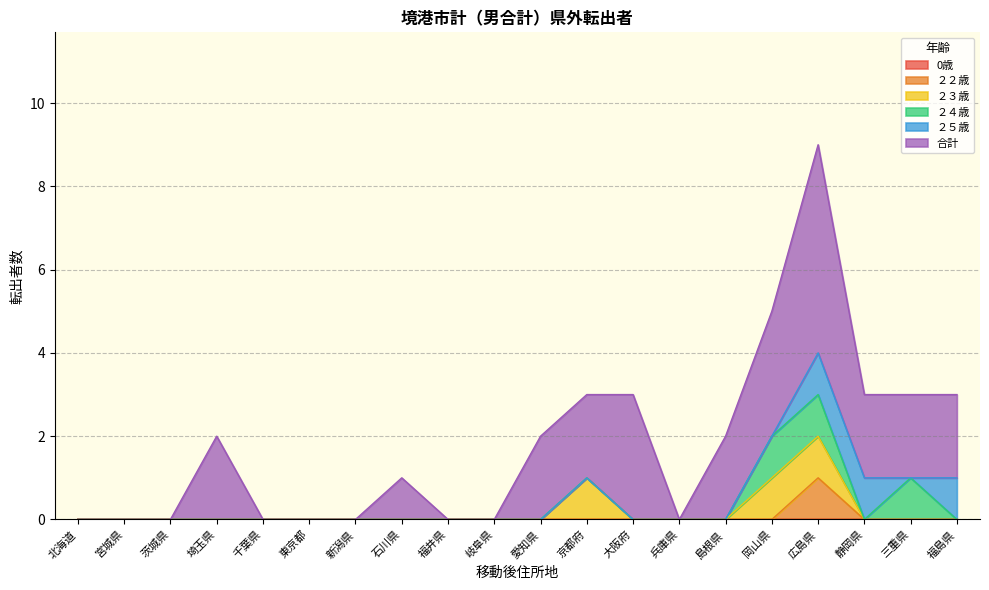

Does the chart display data point markers on the line(s)?

No